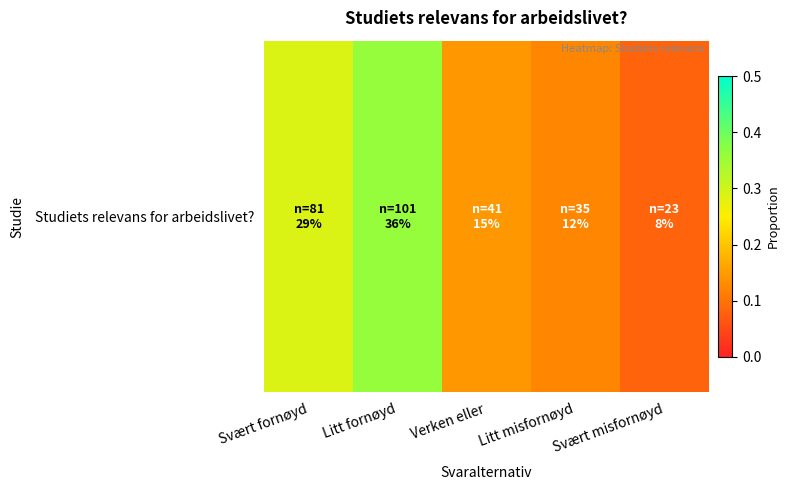

The chart shows a value of 0.1 at Svært misfornøyd. True or false?

True